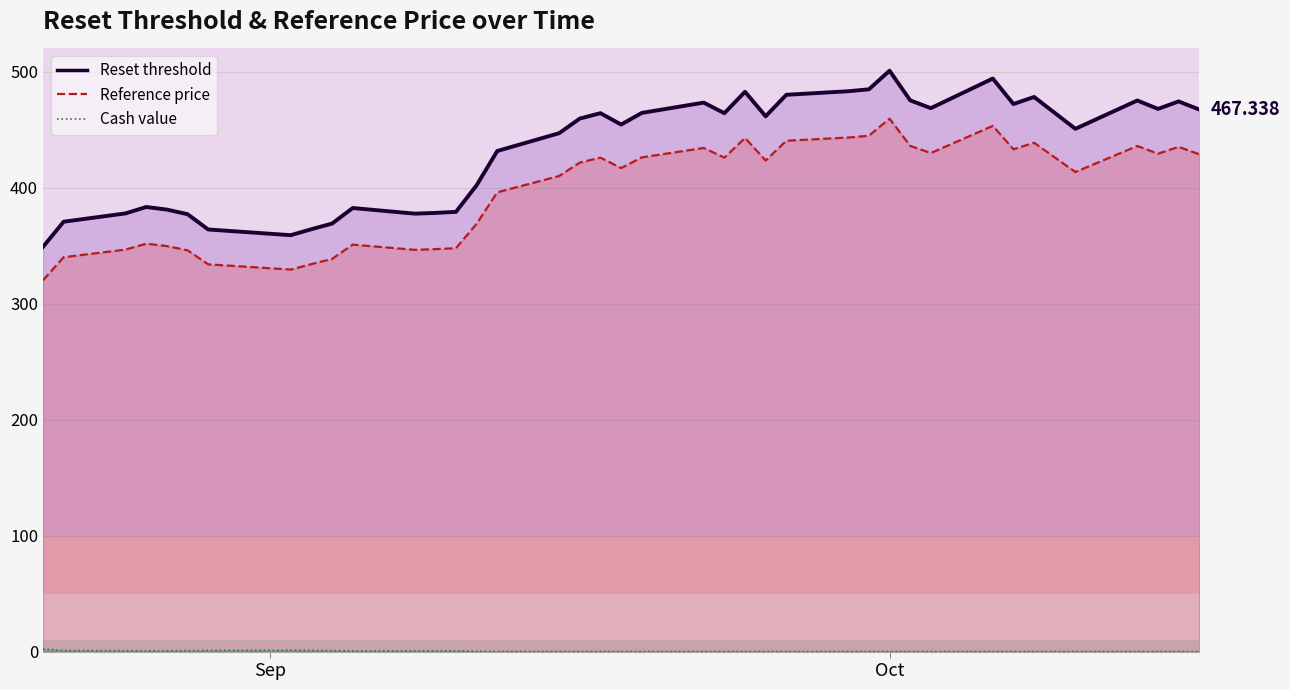

Where is Reset threshold nearest to the value 424?

2025-09-12